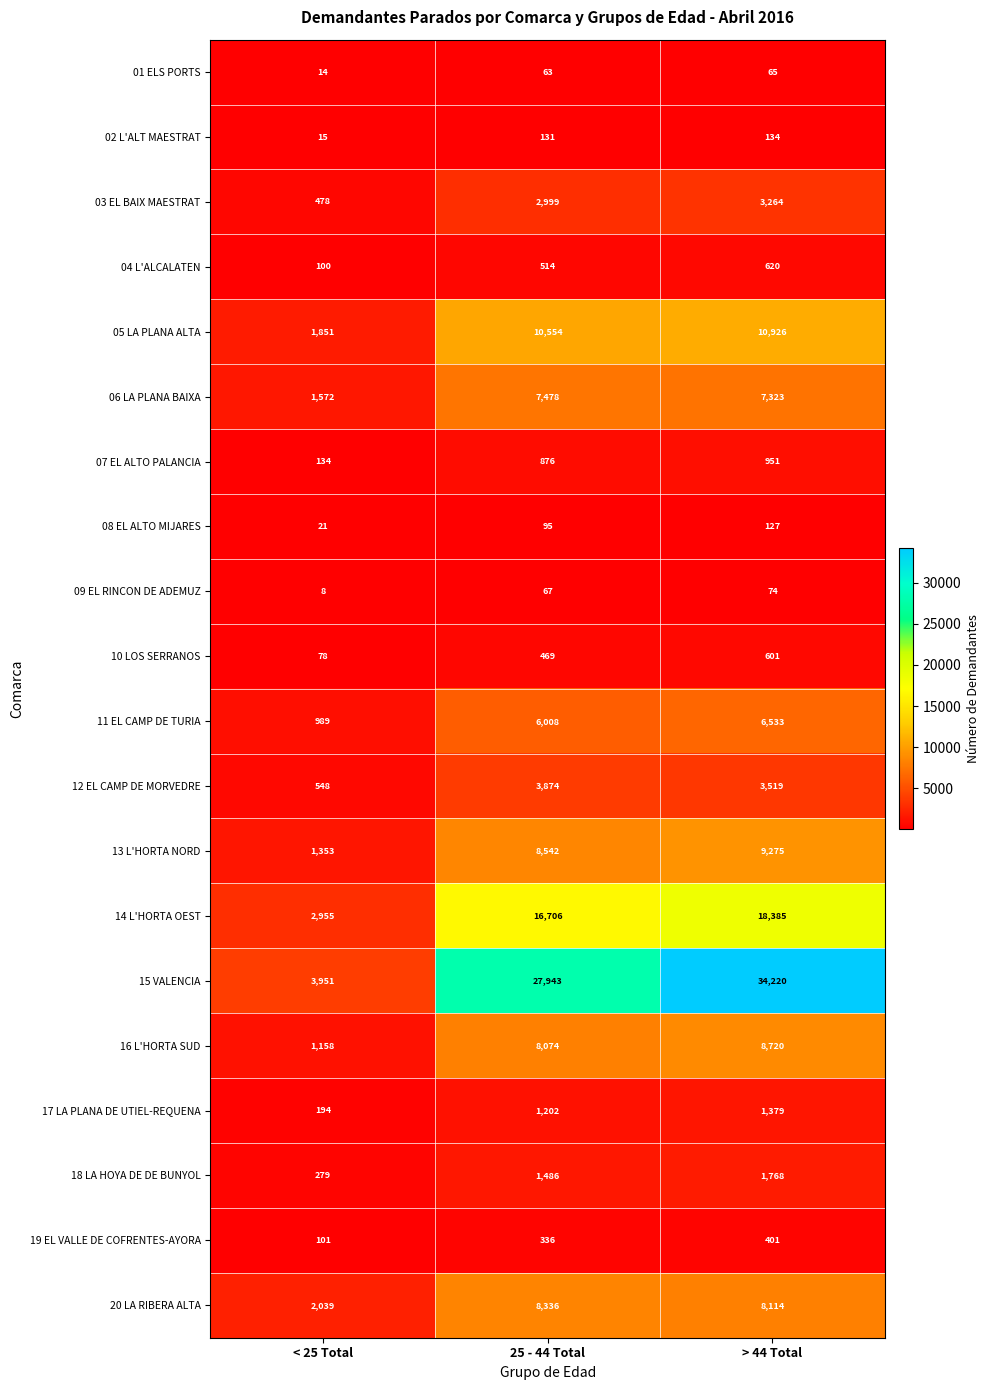

The value of 16 L'HORTA SUD at > 44 Total is 5233. True or false?

False